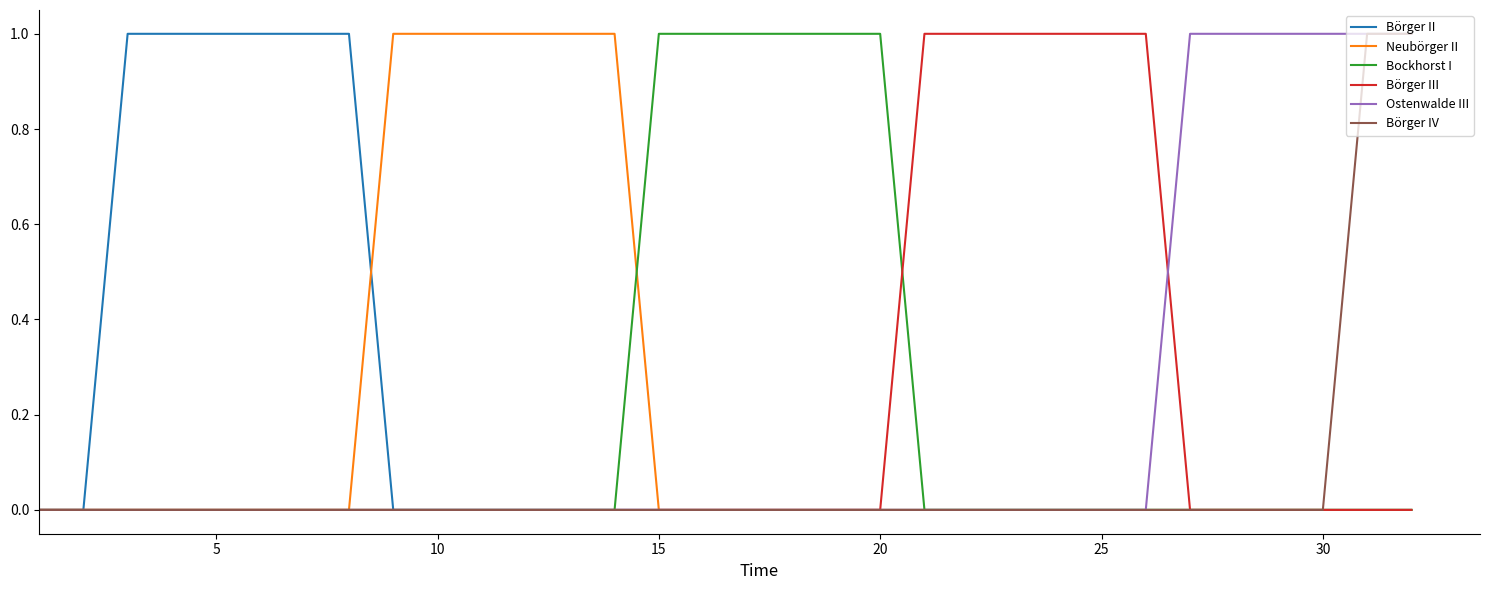

What are all the series names shown in the legend?

Börger II, Neubörger II, Bockhorst I, Börger III, Ostenwalde III, Börger IV